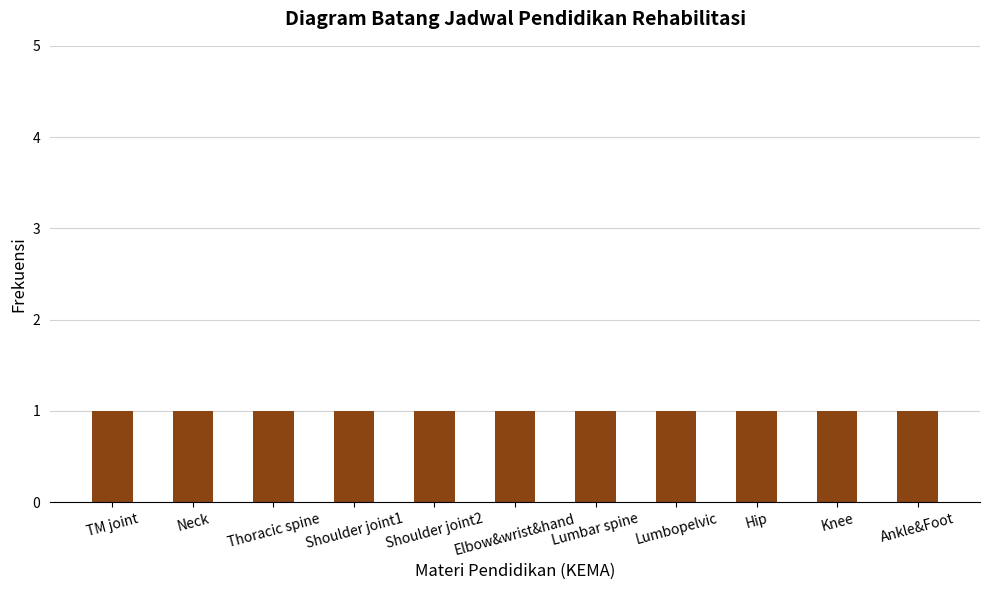

Are the bars grouped side by side (vs. stacked)?

No